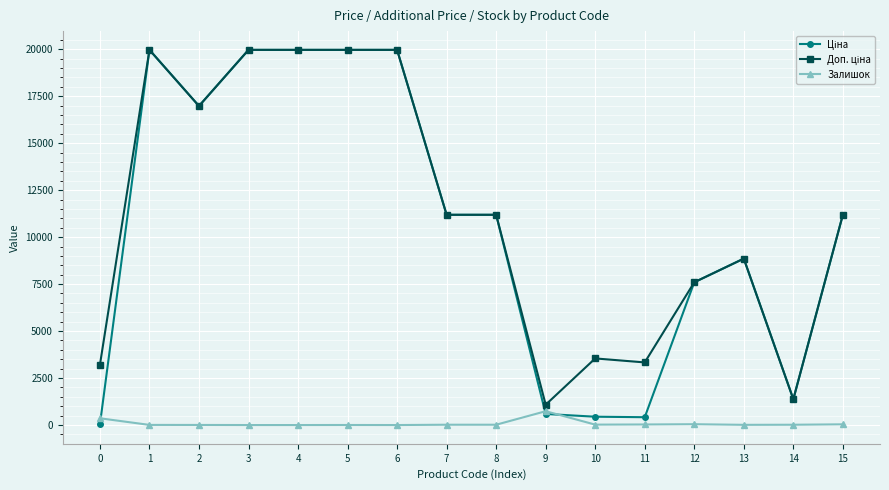

How many distinct data groups are displayed?

3